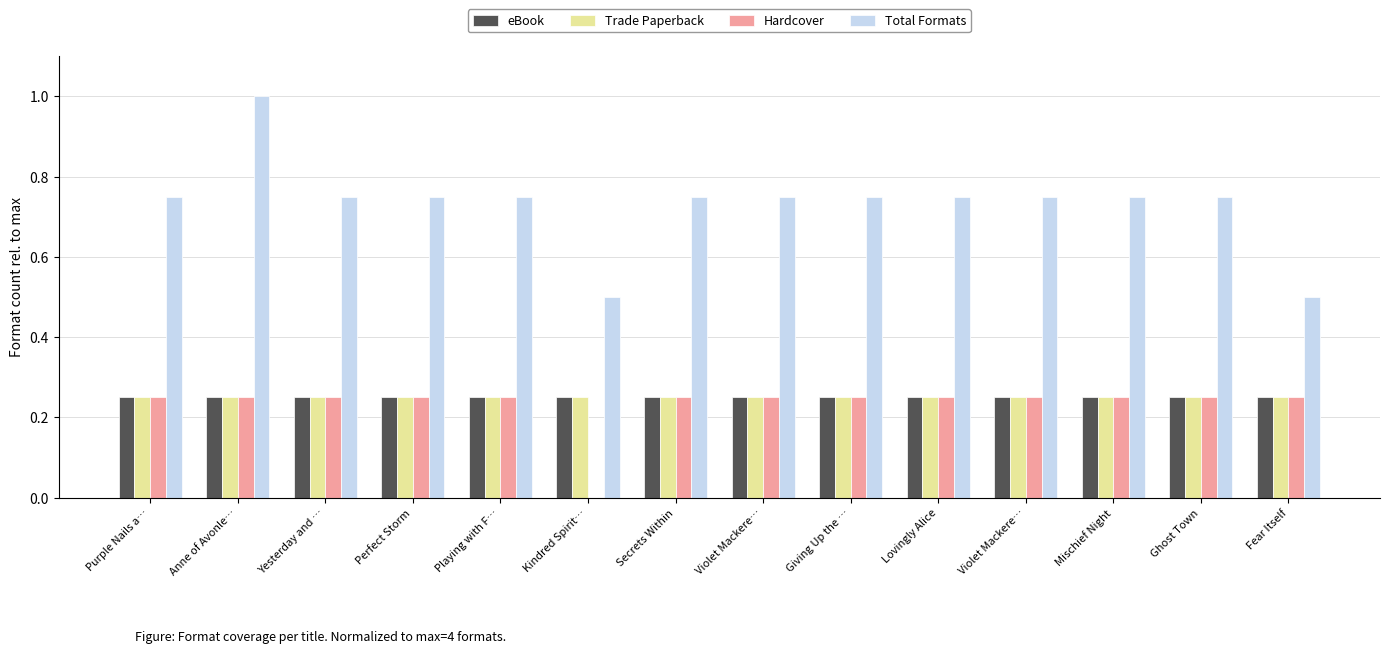

What is the approximate value of Trade Paperback at Ghost Town?

0.2